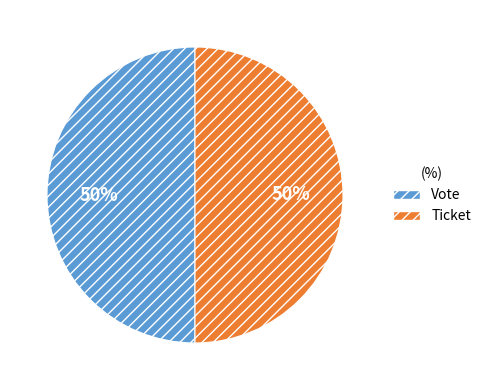

Is the sum of Ticket and Vote greater than half?

Yes